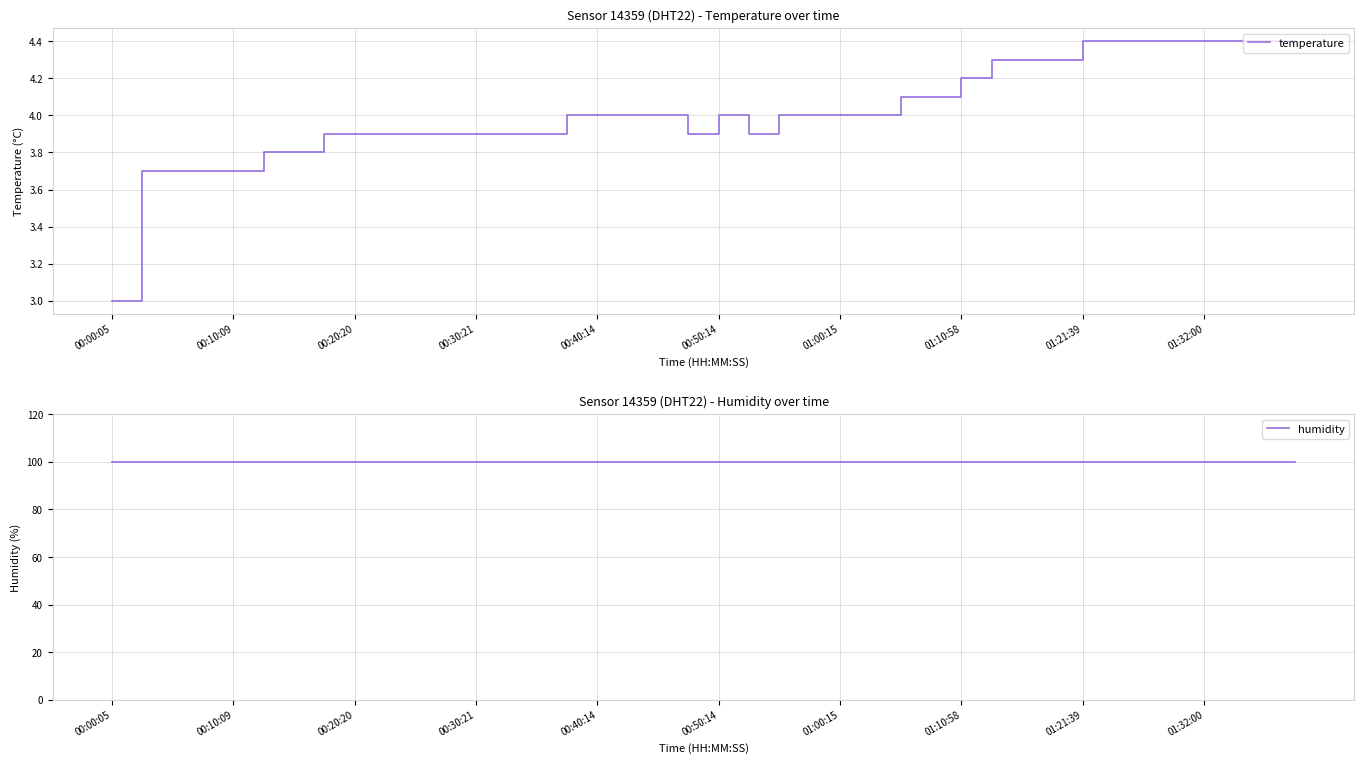

Which series has the largest total across all categories?

humidity